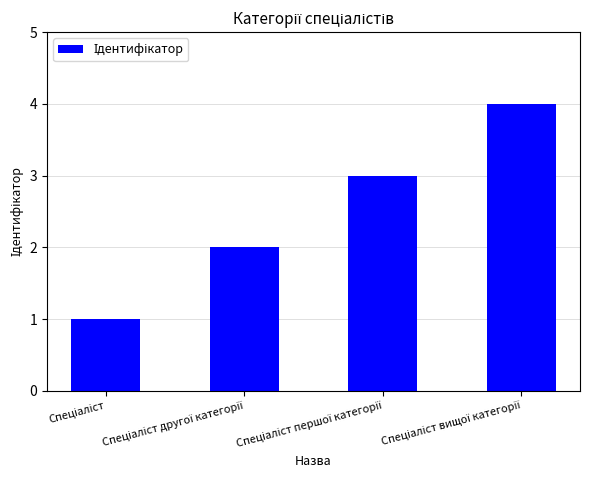

What is the maximum value shown in the chart?

4